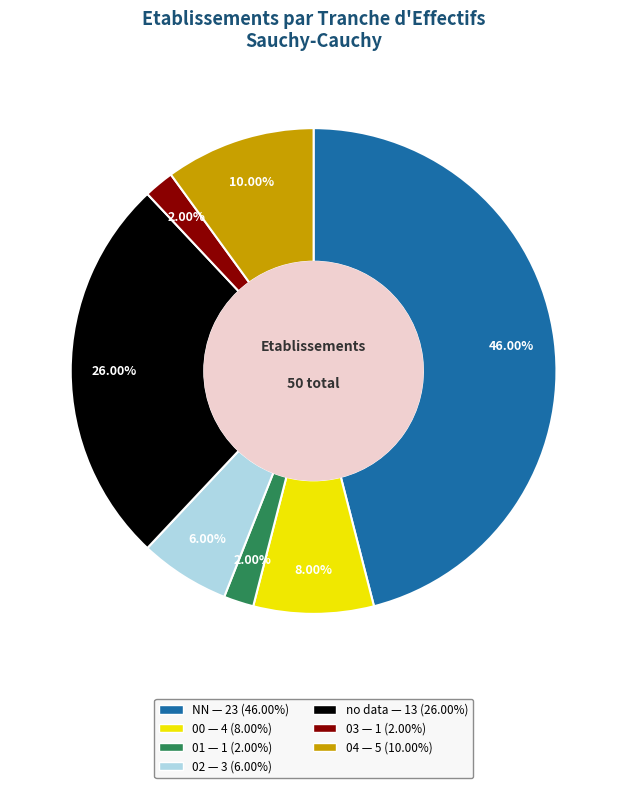

Does any single category account for the majority?

No